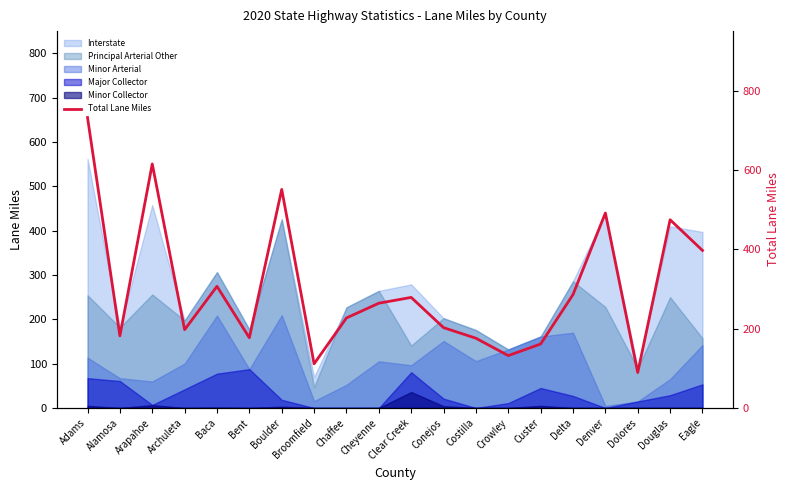

Rank the categories by value from lowest to highest.

Dolores, Broomfield, Crowley, Custer, Costilla, Bent, Alamosa, Archuleta, Conejos, Chaffee, Cheyenne, Clear Creek, Delta, Baca, Eagle, Douglas, Denver, Boulder, Arapahoe, Adams